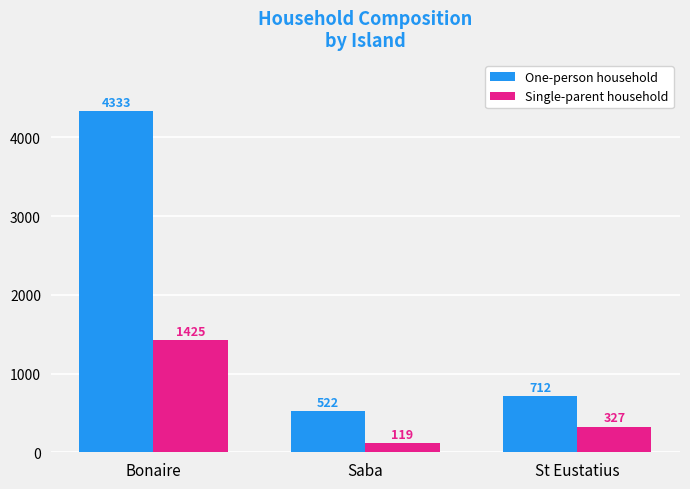

Which series has the largest range (max minus min)?

One-person household